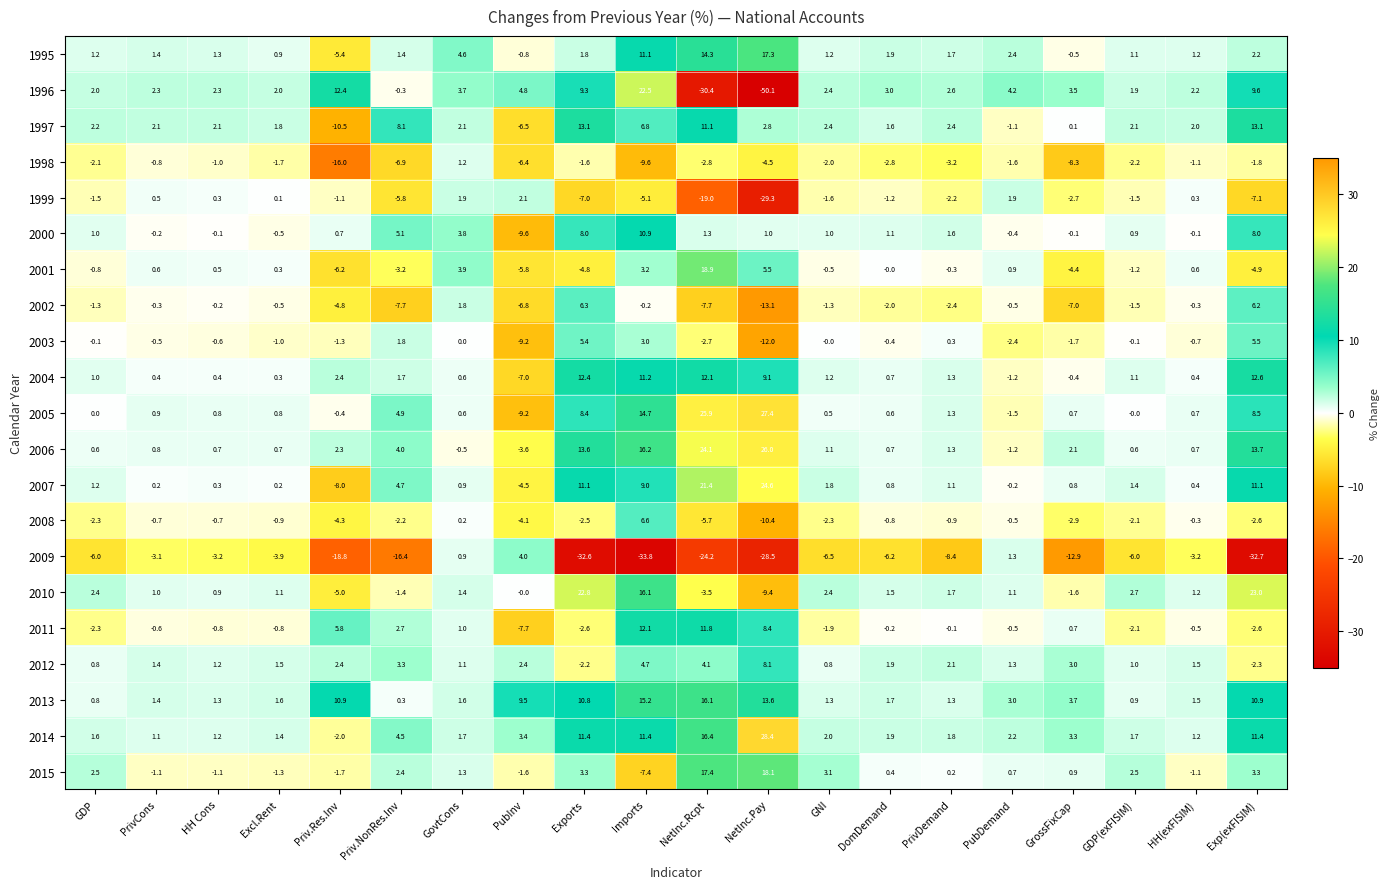

At which category is the sum across all series the highest?

Imports